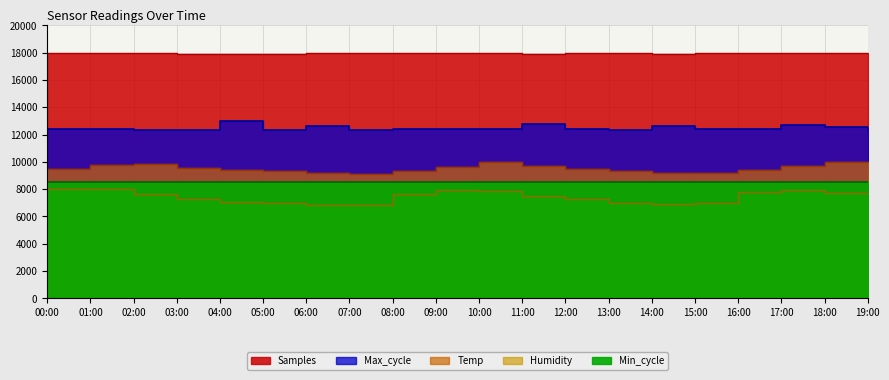

What is the difference between the highest and lowest values at 02:00?

10330.2